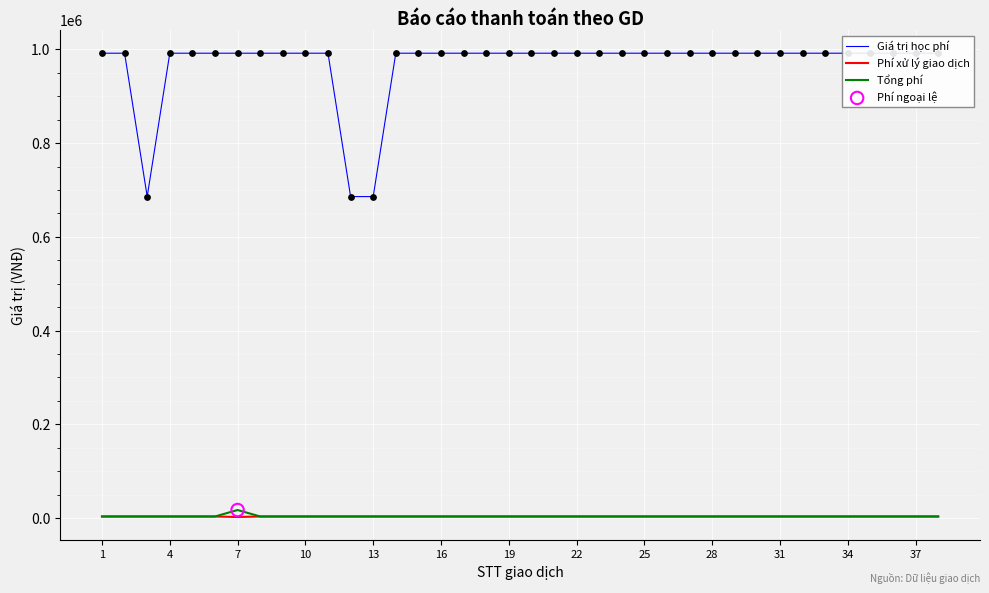

At how many categories does at least one series exceed 372505?

38